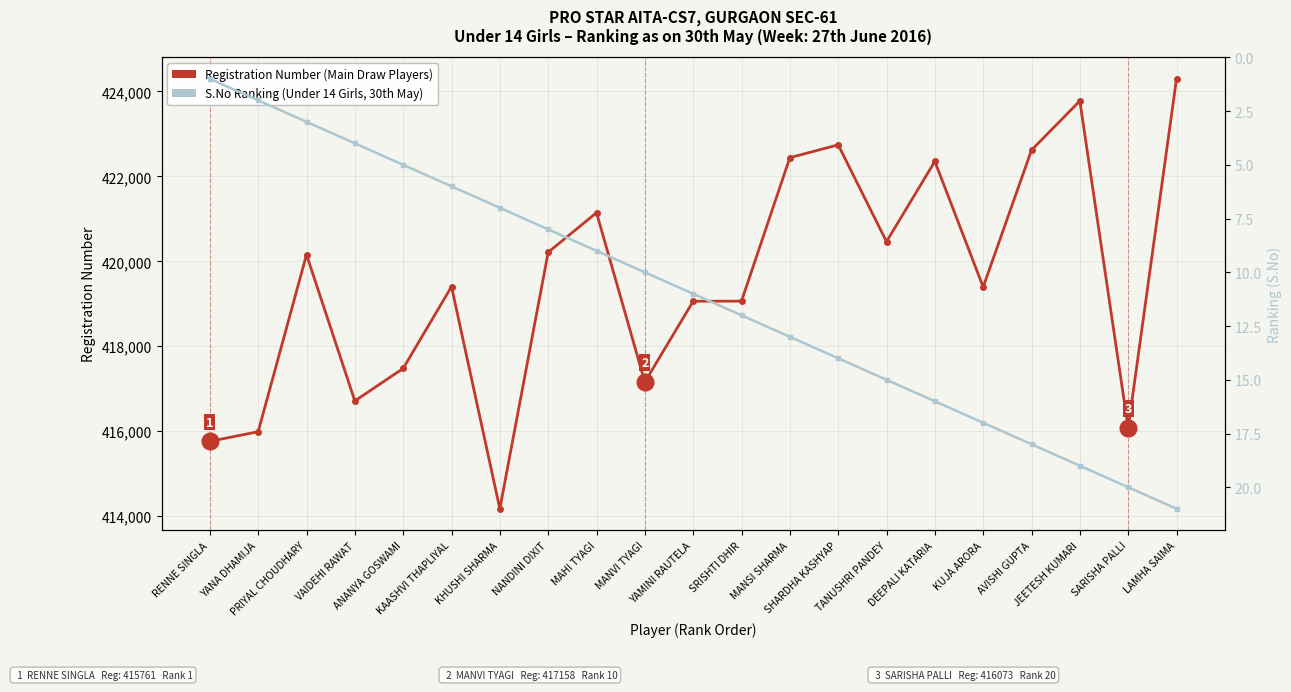

True or false: S.No (Ranking) and Registration Number cross at least once.

False